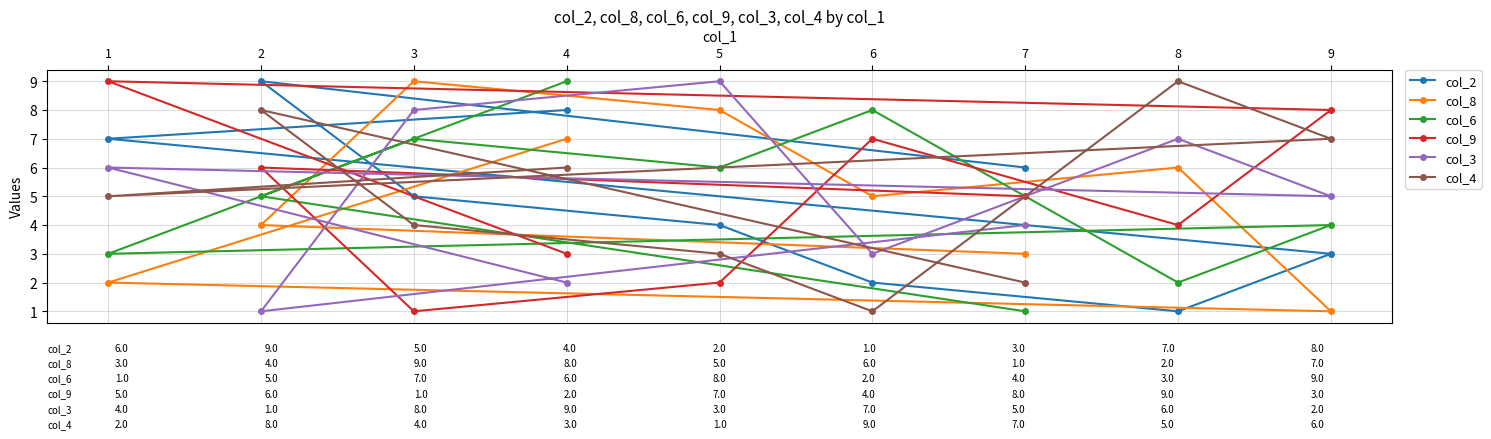

At which category does the chart reach its minimum across all series?

8